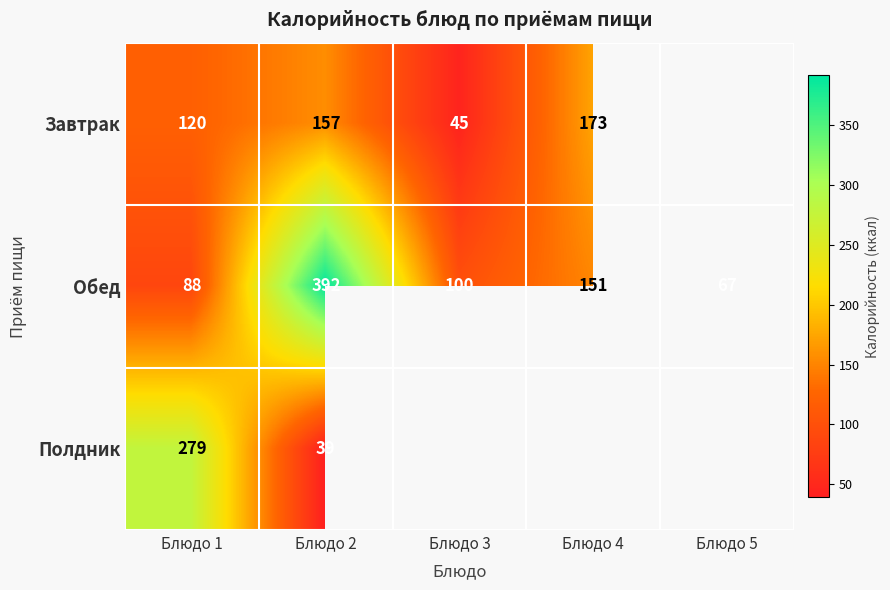

What value does the Обед series have at Блюдо 1, to the nearest 5?

90